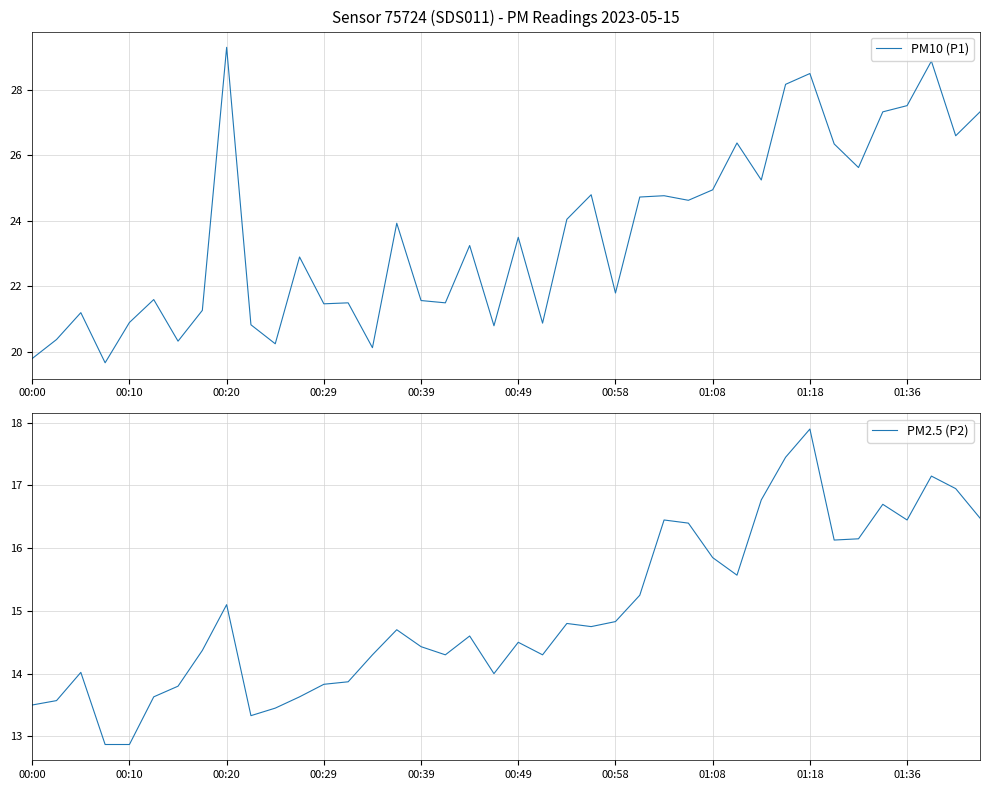

At how many categories does at least one series exceed 27?

7